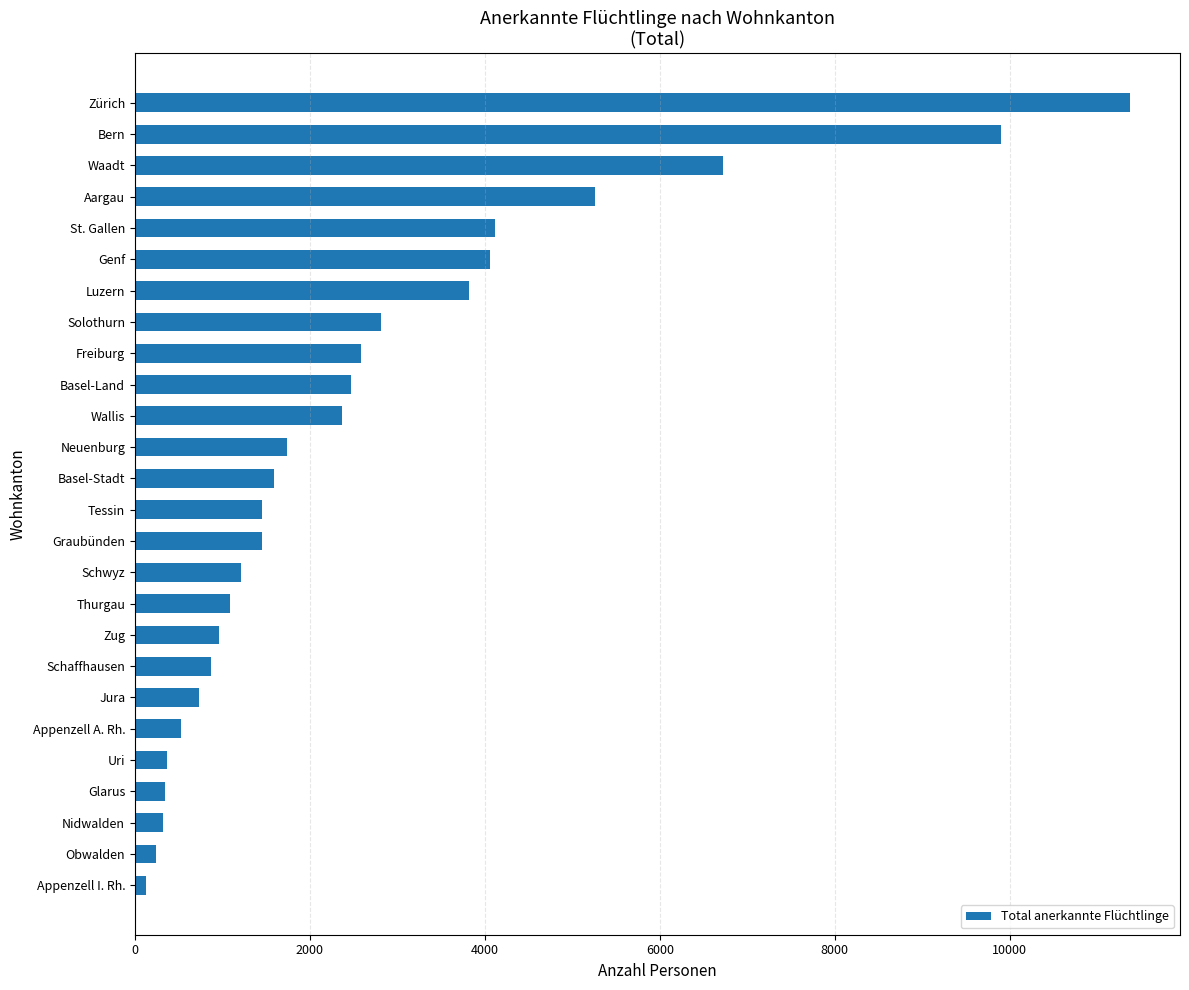

True or false: the data shows 874 at Schaffhausen.

True